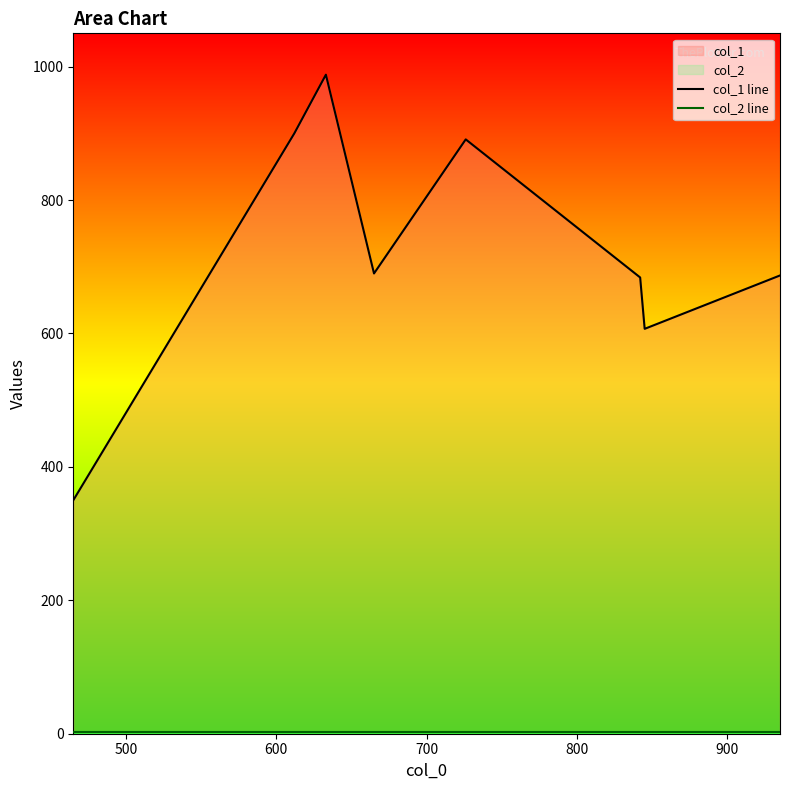

Reading left to right, list all the values displayed in this chart.

col_1 line: 350	900	988	690	891	684	607	687
col_2 line: 3	3	3	3	3	3	3	3